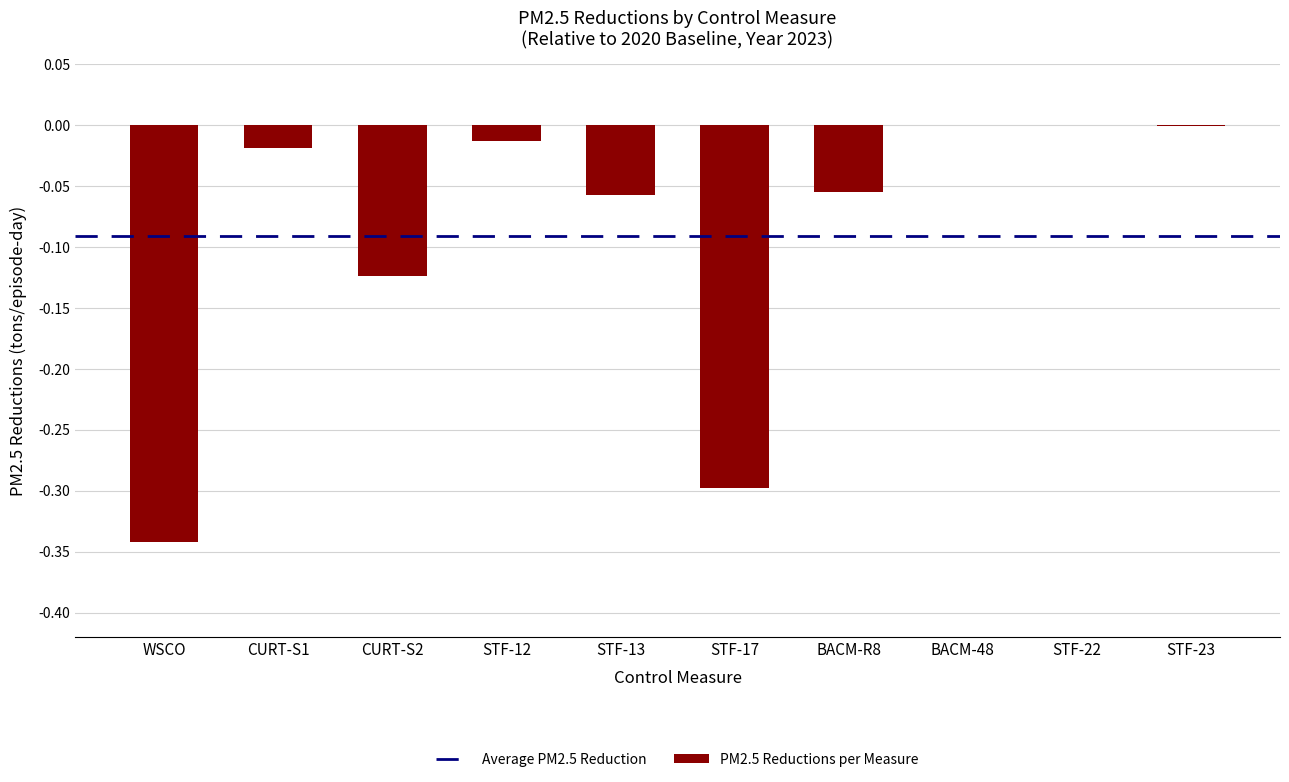

Count the number of data series in this chart.

1